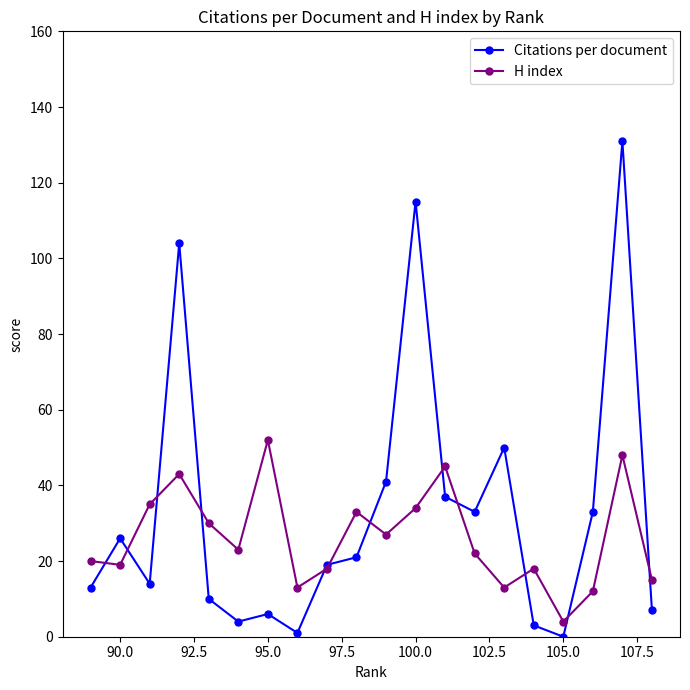

How many intersections are there between Citations per document and H index?

12